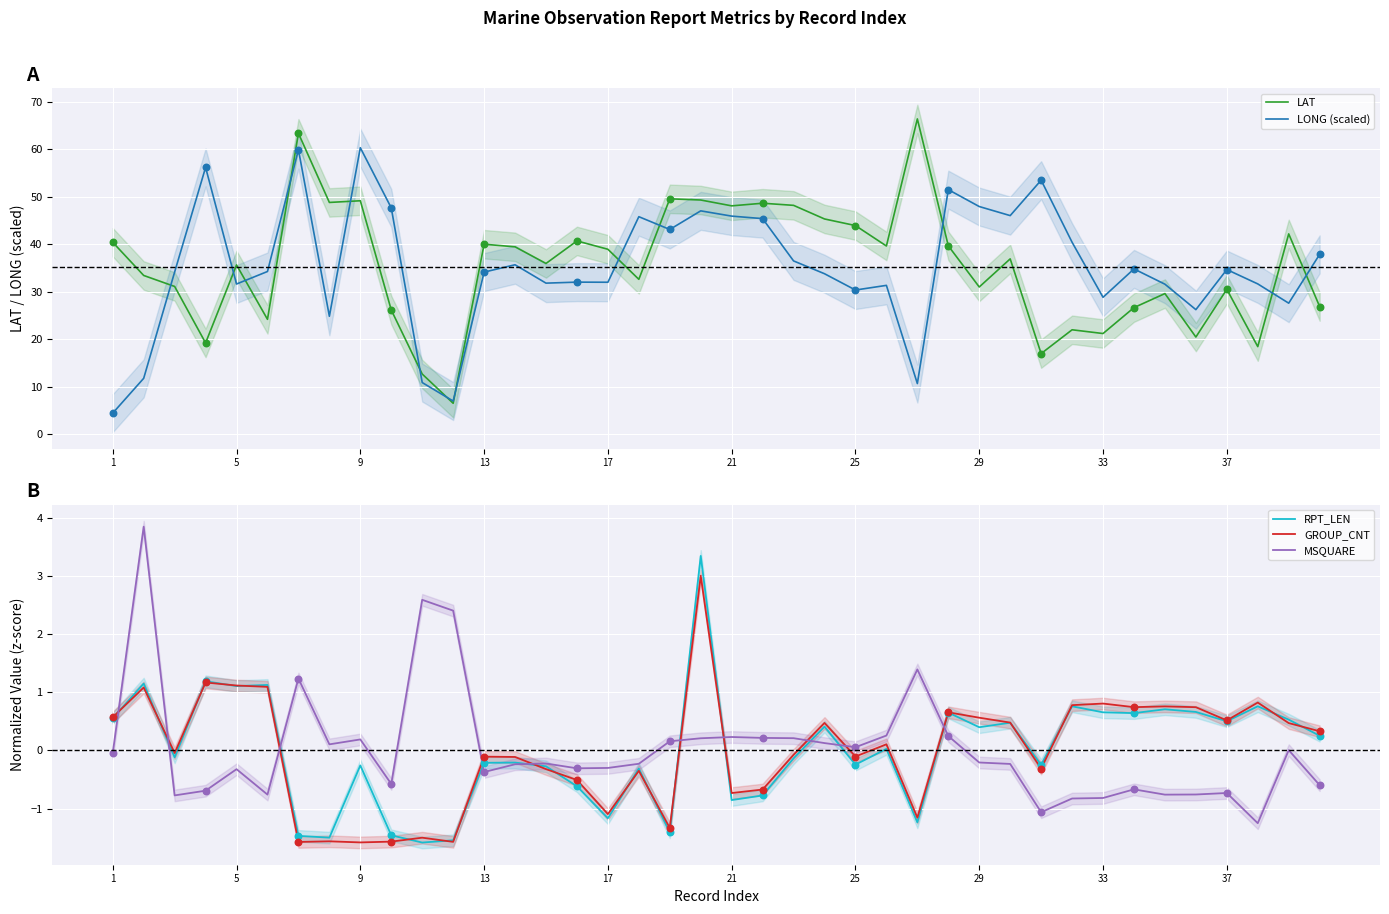

Which series has the largest Y range (max minus min)?

LAT